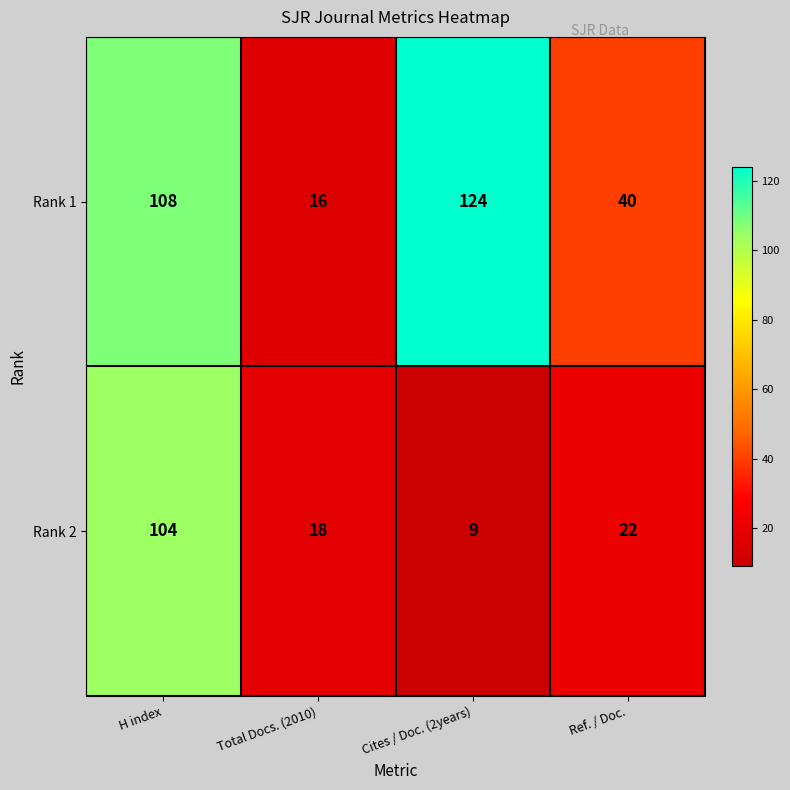

What is the spread (max minus min) of values at H index?

4